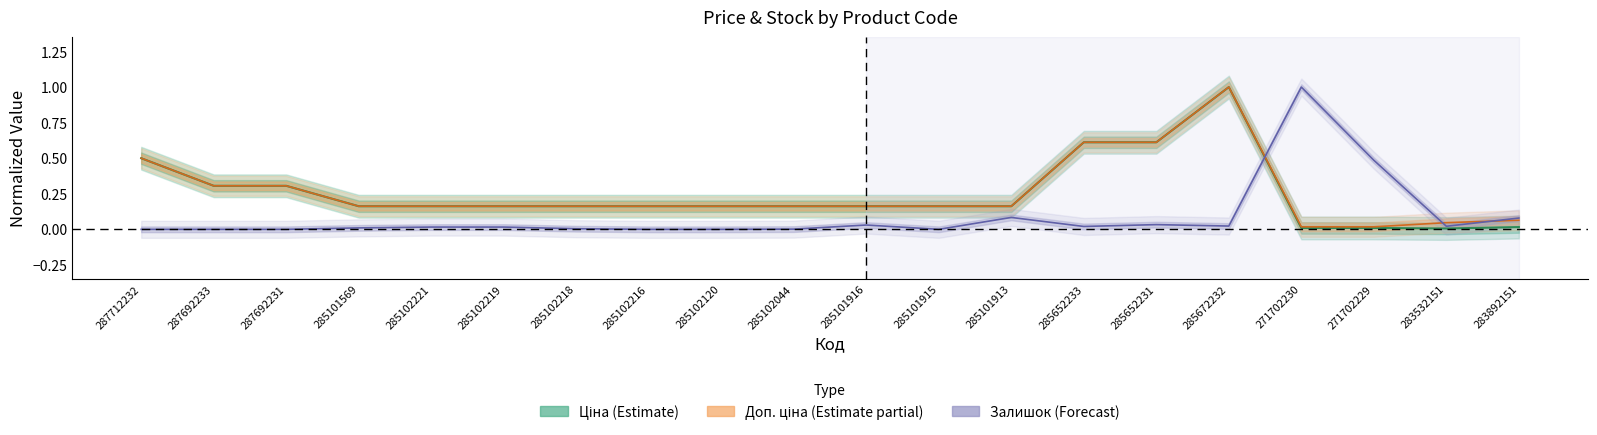

Reading right to left, transcribe all the data shown in this chart.

Ціна: 0.0	0.0	0.0	0.0	1.0	0.6	0.6	0.2	0.2	0.2	0.2	0.2	0.2	0.2	0.2	0.2	0.2	0.3	0.3	0.5
Доп. ціна: 0.1	0.0	0.0	0.0	1.0	0.6	0.6	0.2	0.2	0.2	0.2	0.2	0.2	0.2	0.2	0.2	0.2	0.3	0.3	0.5
Залишок: 0.1	0.0	0.5	1.0	0.0	0.0	0.0	0.1	0.0	0.0	0.0	0.0	0.0	0.0	0.0	0.0	0.0	0.0	0.0	0.0